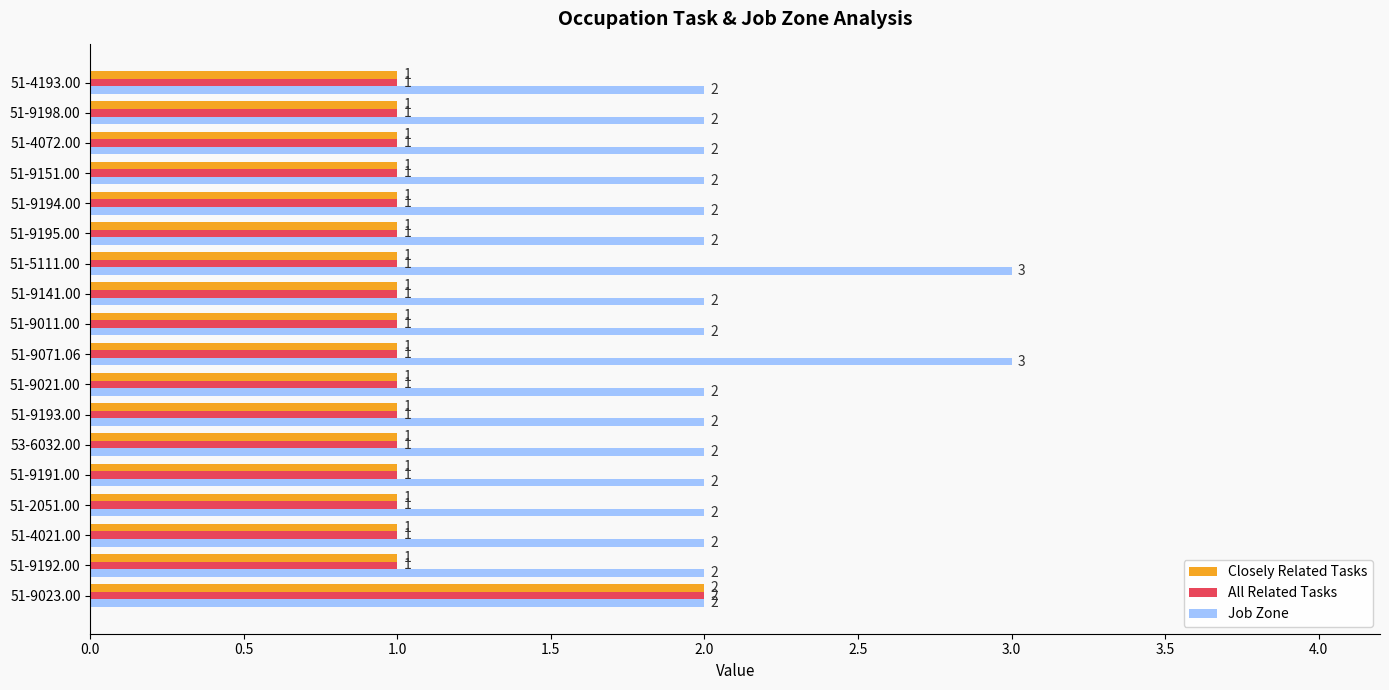

Is it true that Closely Related Tasks equals 1 at 51-4193.00?

True